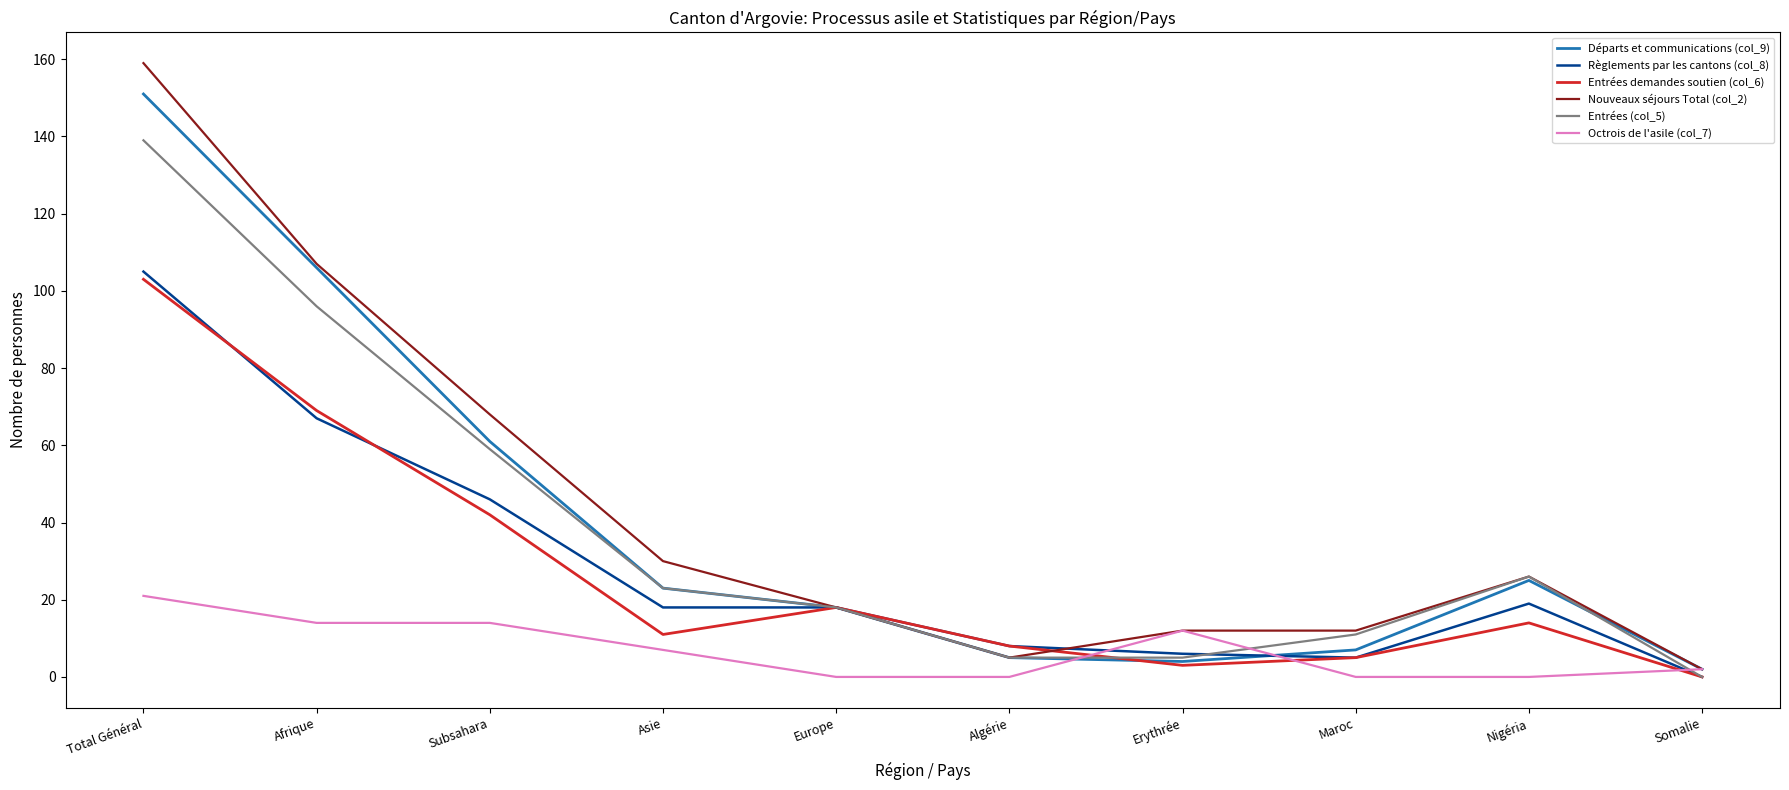

What position from the left is Algérie?

6